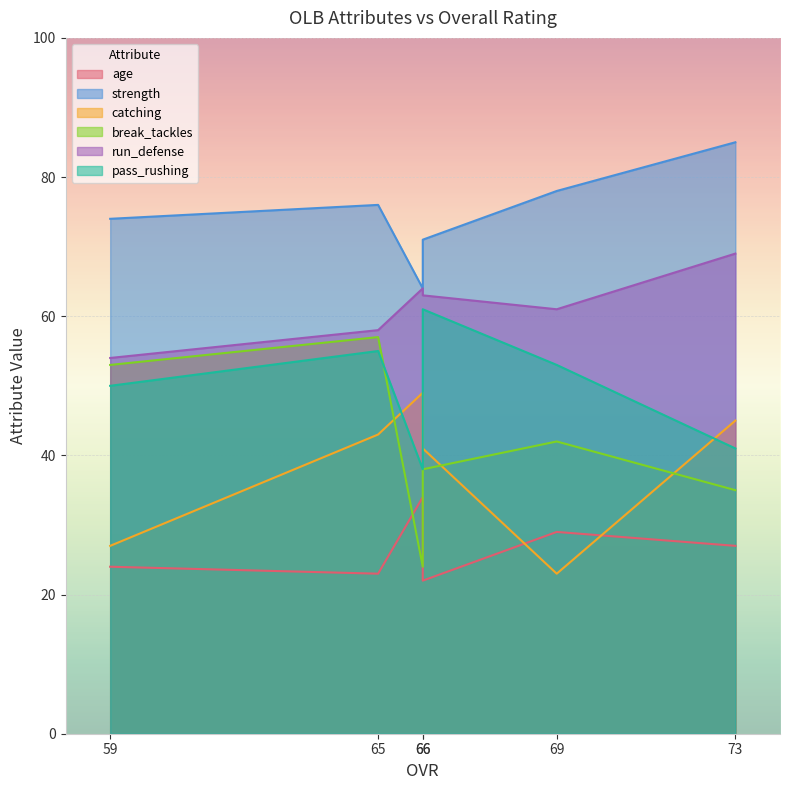

How many times do break_tackles and age cross each other?

2